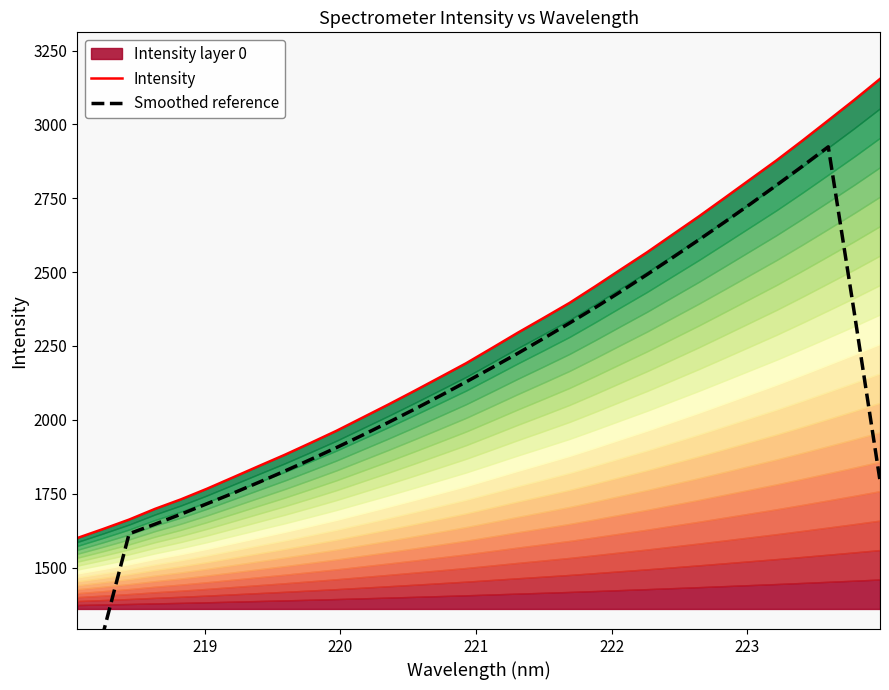

What is the smallest value displayed?

949.2